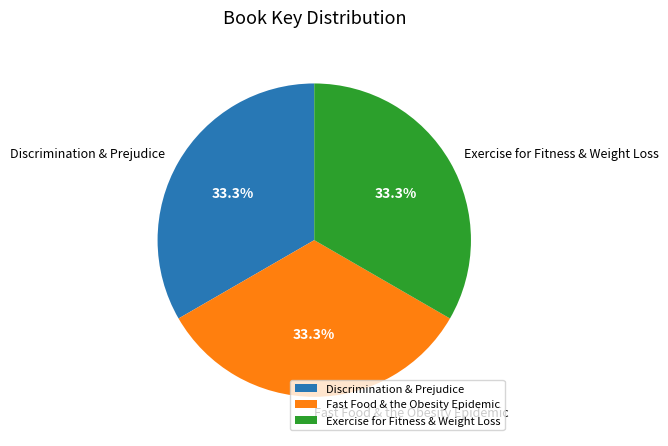

What percentage is the Exercise for Fitness & Weight Loss slice, to the nearest percent?

33%